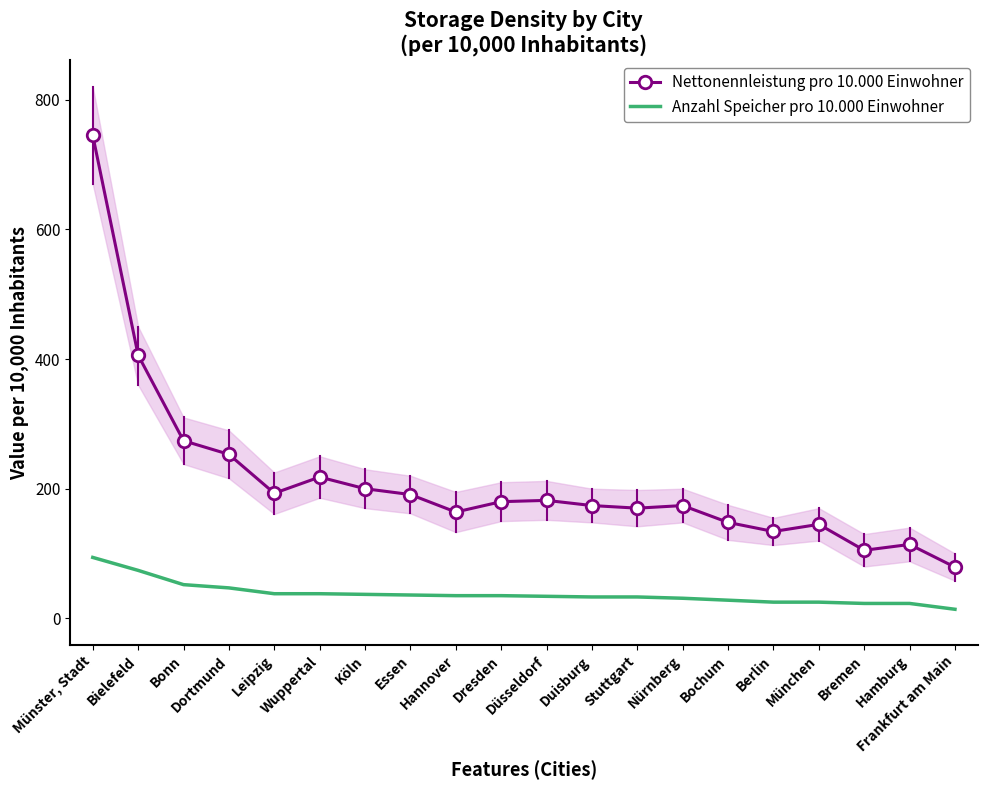

Which series has the largest total across all categories?

Nettonennleistung pro 10.000 Einwohner